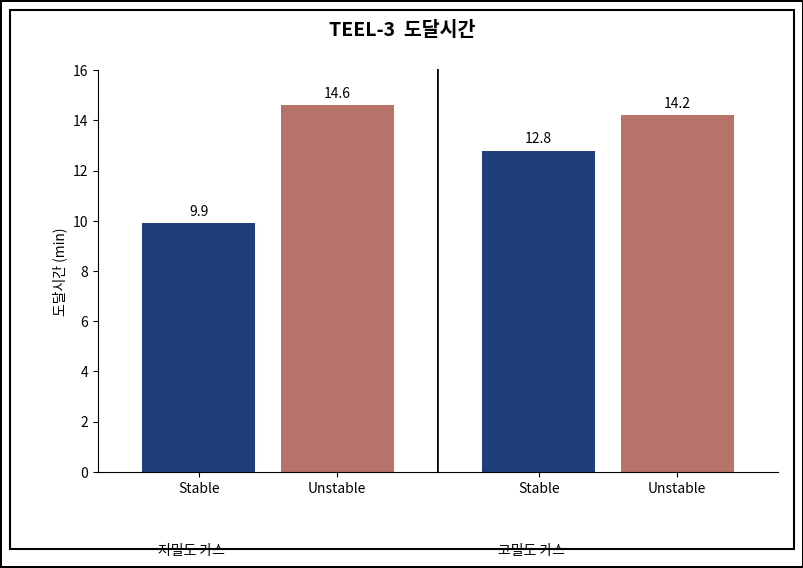

What is the spread (max minus min) of values at 1?

1.4